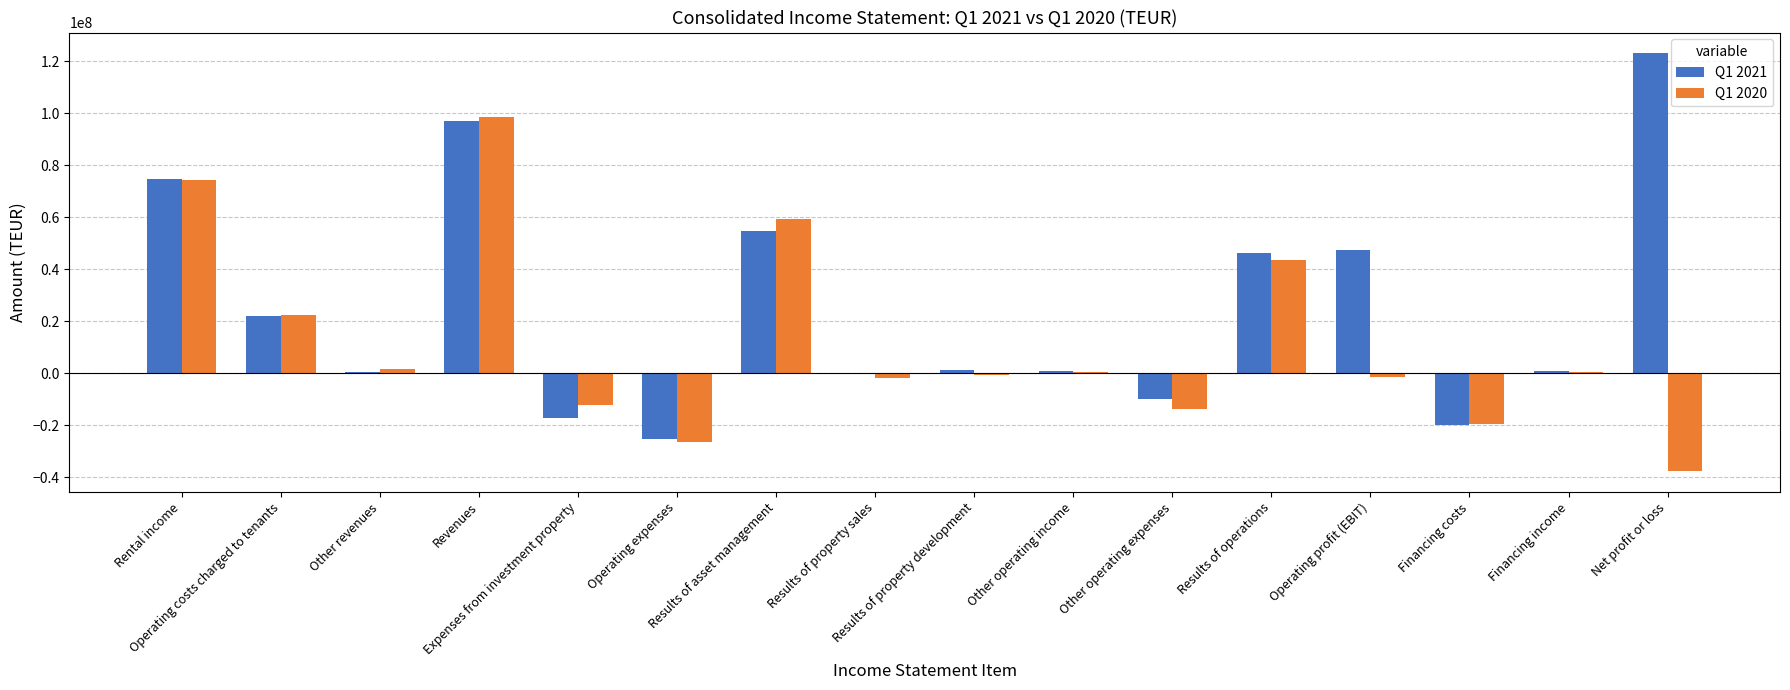

What is the total value across all series at Other operating expenses?

-23927000